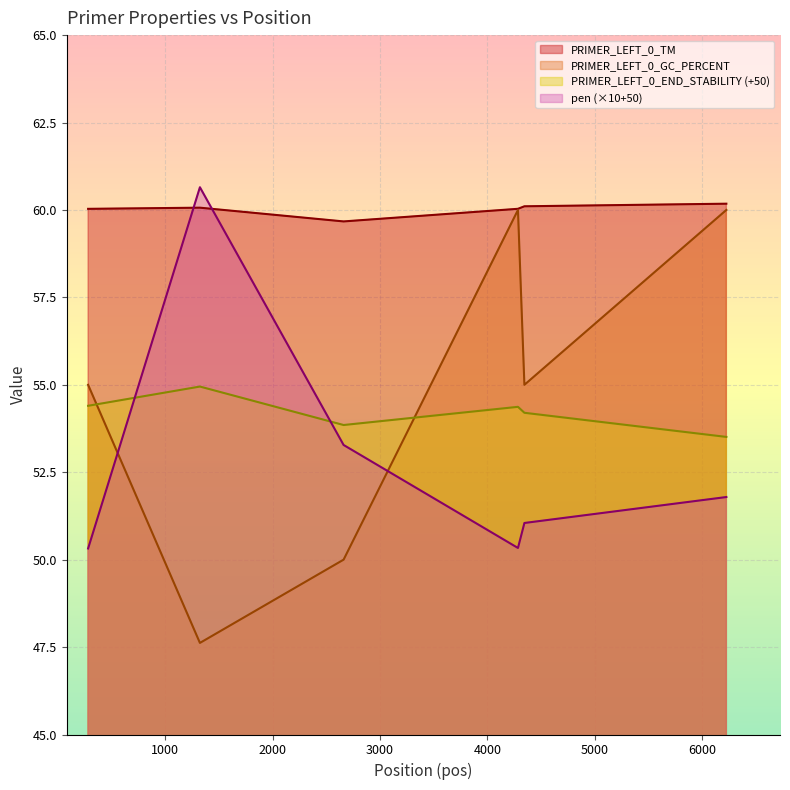

True or false: PRIMER_LEFT_0_GC_PERCENT and PRIMER_LEFT_0_TM cross at least once.

False